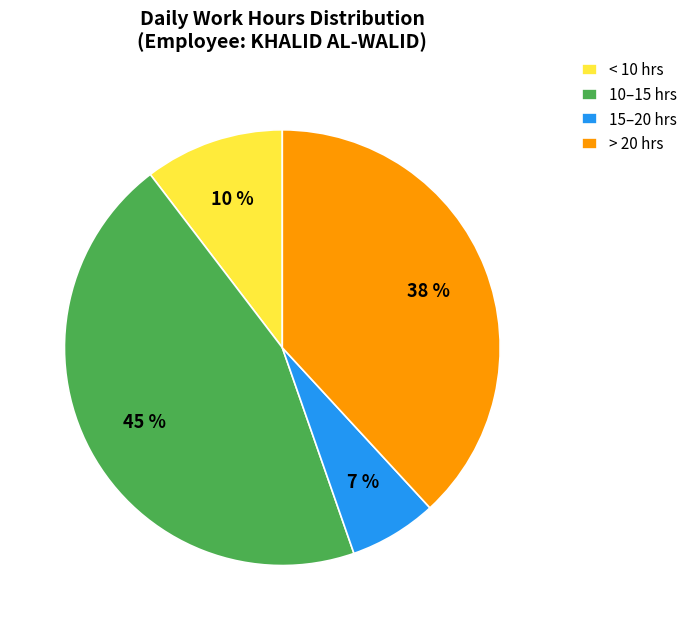

True or false: > 20 hrs accounts for 31% of the total.

False